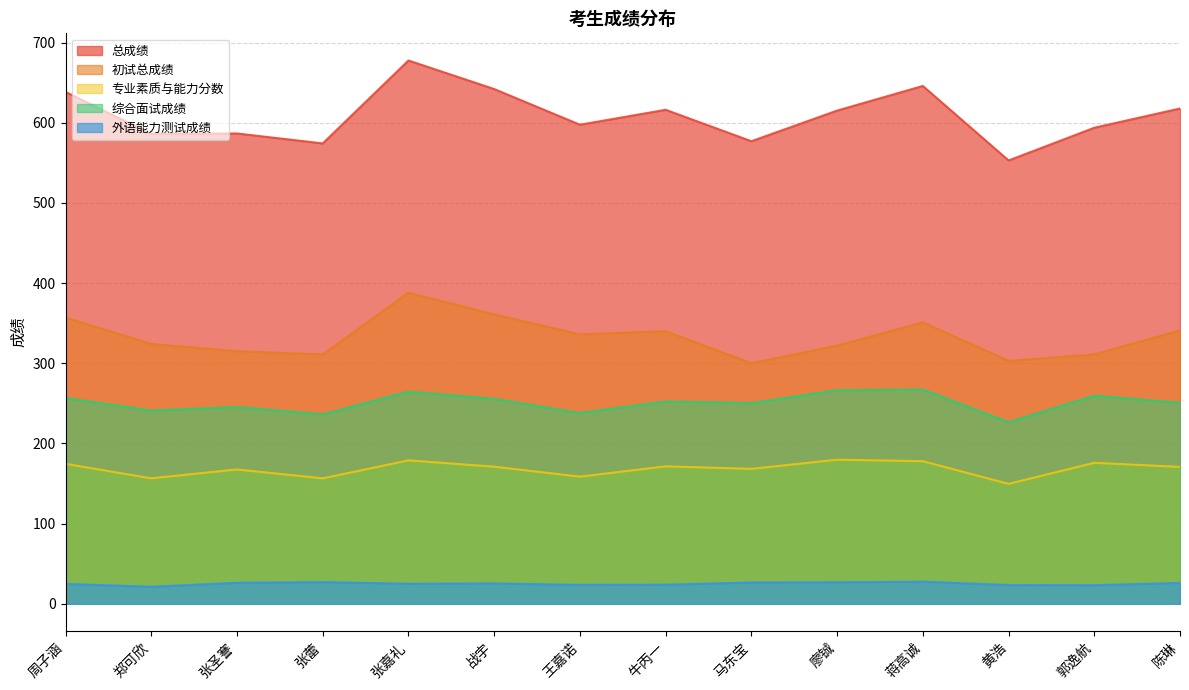

Which series has the largest total across all categories?

总成绩